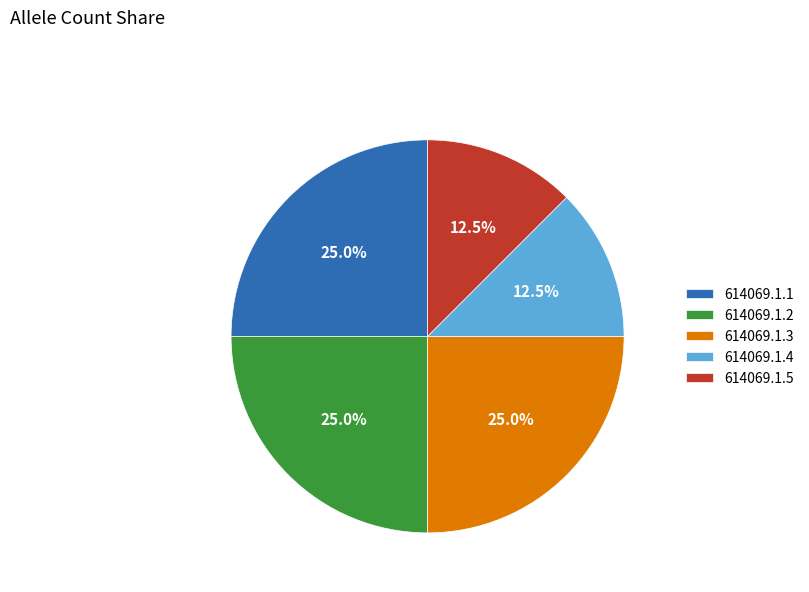

What is the total percentage of 614069.1.4 and 614069.1.2?

37.5%